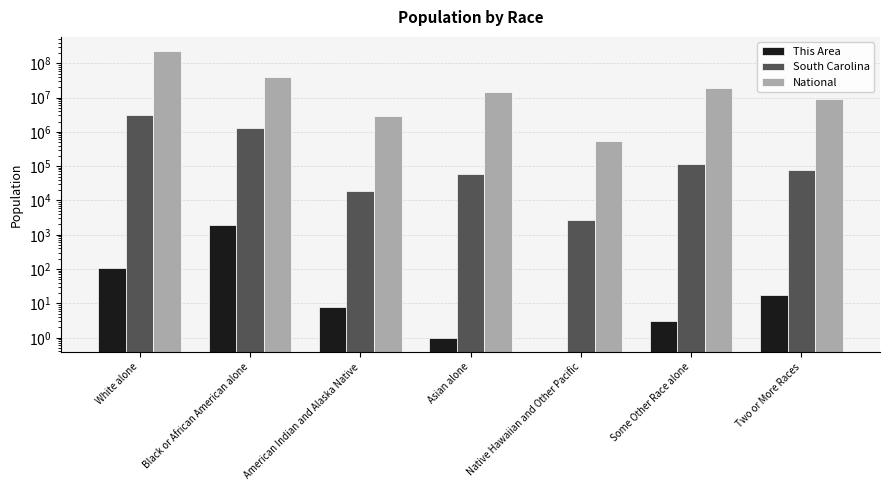

At which category is the sum across all series the highest?

White alone